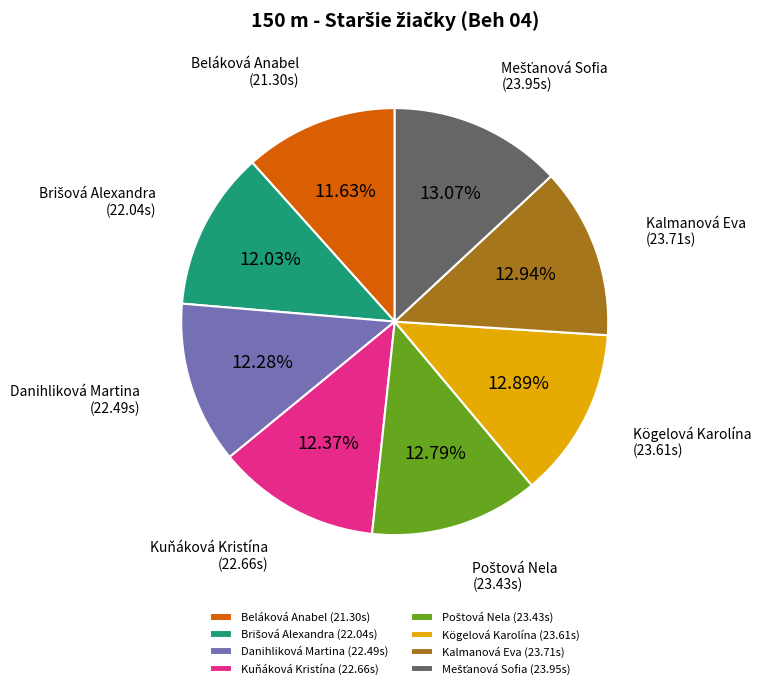

How many segments does this pie chart have?

8